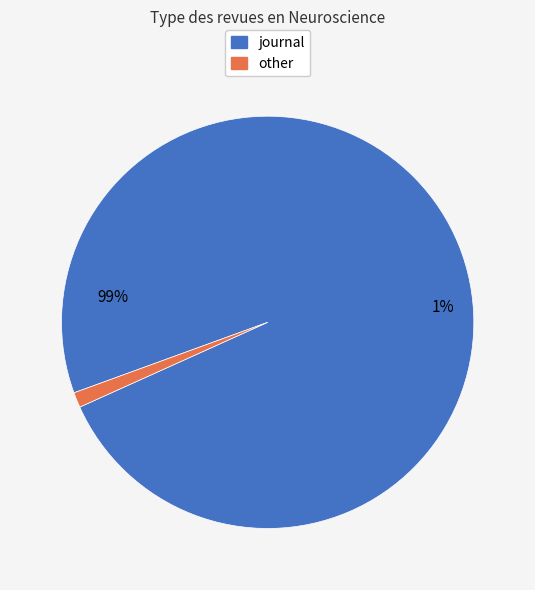

The journal slice represents 90% of the pie. True or false?

False